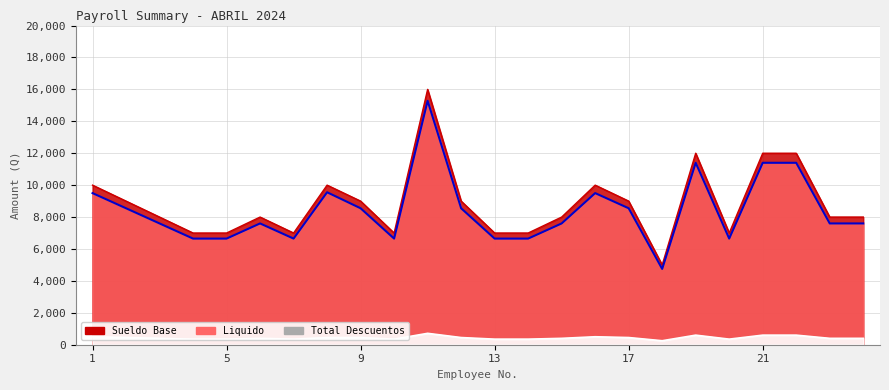

Reading left to right, list all the values displayed in this chart.

Sueldo Base: 10000.0	9000.0	8000.0	7000.0	7000.0	8000.0	7000.0	10000.0	9000.0	7000.0	16000.0	9000.0	7000.0	7000.0	8000.0	10000.0	9000.0	5000.0	12000.0	7000.0	12000.0	12000.0	8000.0	8000.0
Total Descuentos: 500.0	450.0	400.0	350.0	350.0	400.0	350.0	446.4	450.0	350.0	714.3	450.0	350.0	350.0	400.0	500.0	450.0	250.0	600.0	350.0	600.0	600.0	400.0	400.0
Liquido: 9500.0	8550.0	7600.0	6650.0	6650.0	7600.0	6650.0	9553.6	8550.0	6650.0	15285.7	8550.0	6650.0	6650.0	7600.0	9500.0	8550.0	4750.0	11400.0	6650.0	11400.0	11400.0	7600.0	7600.0